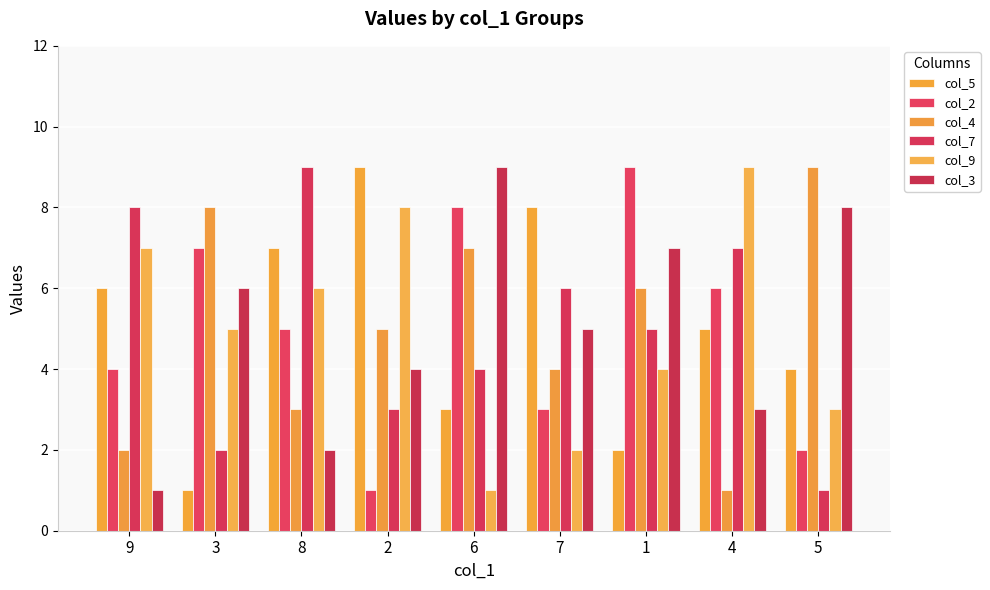

How many bars are there in each group?

6